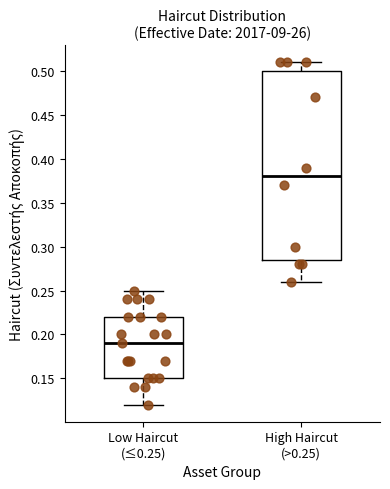

Reading left to right, read every box against the y-axis: the position of its median line, the range the box covers, and the ends of its whiskers. The values are not printed on the chart, so give them approximately, as read against the axis.

Low Haircut (≤0.25): median 0.190, box 0.150 to 0.220, whiskers 0.120 to 0.250
High Haircut (>0.25): median 0.380, box 0.285 to 0.500, whiskers 0.260 to 0.510